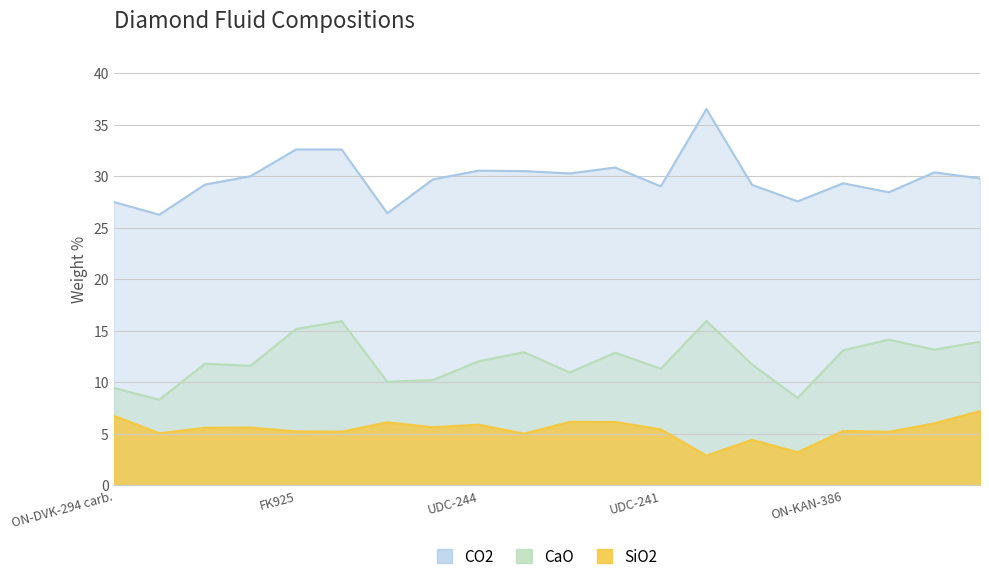

In CaO, how many points are lower than both neighbors (excluding endpoints)?

7